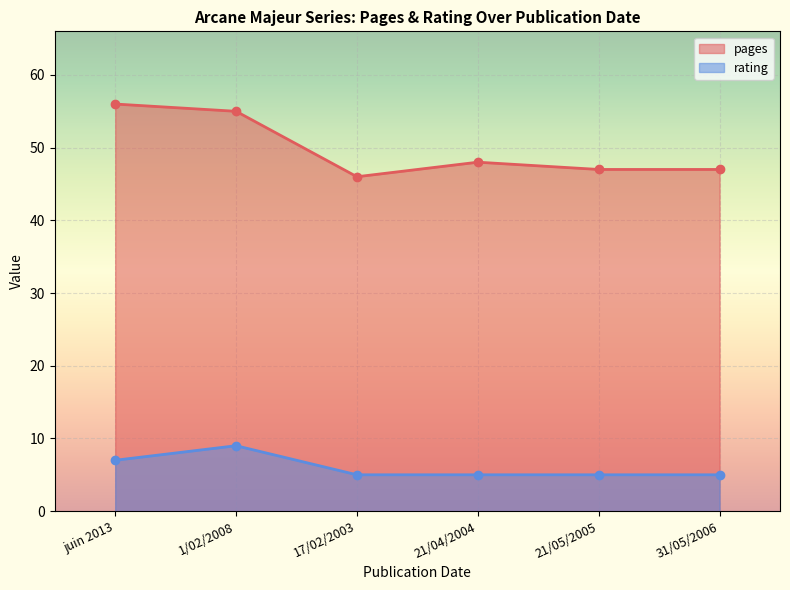

Which series has the largest total across all categories?

pages